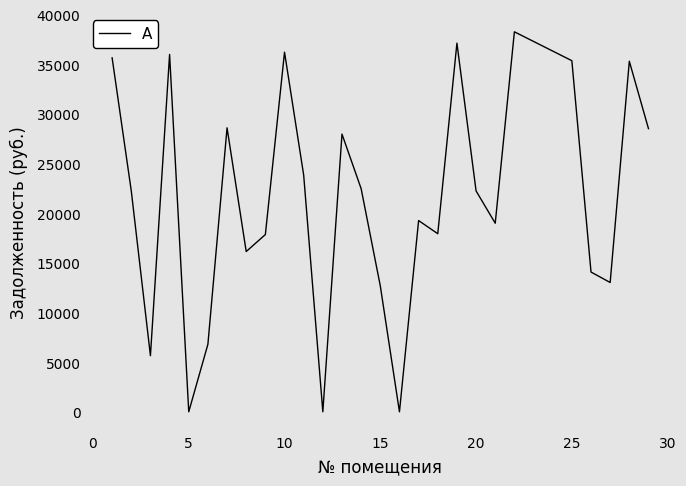

What is the maximum value shown in the chart?

38271.1